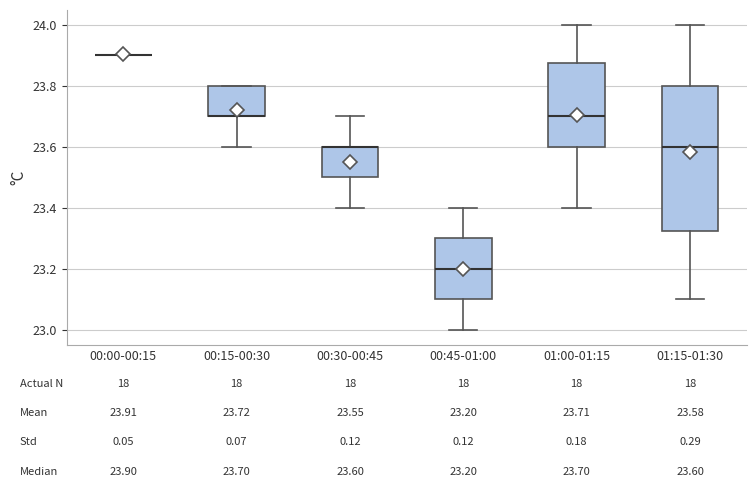

Which box is the tallest, from its lower edge to its upper edge?

01:15-01:30